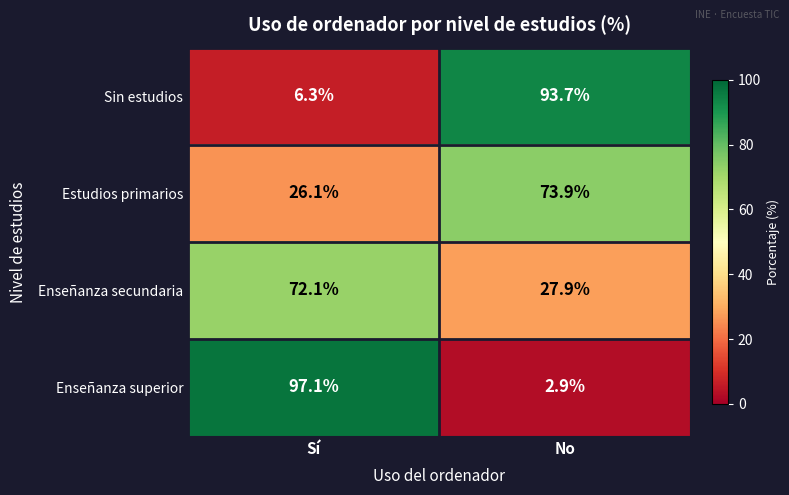

Is the value of Enseñanza superior at No greater than the value of Enseñanza secundaria at Sí?

No